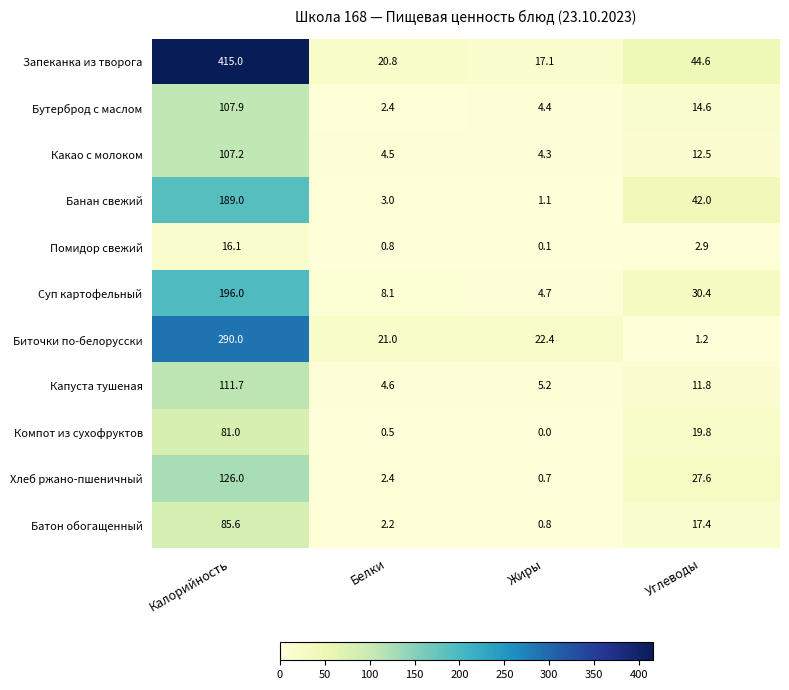

Is it true that Какао с молоком equals 1.2 at Белки?

False